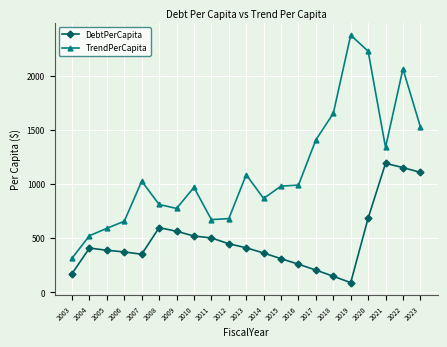

True or false: DebtPerCapita and TrendPerCapita intersect in this chart.

False